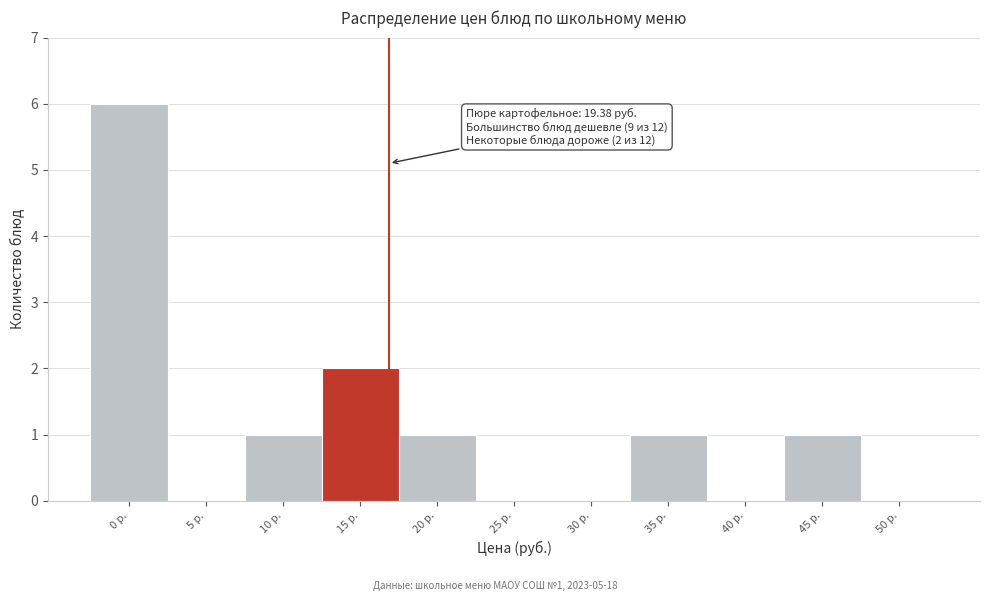

Reading right to left, what are all the values shown in this chart?

50 р.=0	45 р.=1	40 р.=0	35 р.=1	30 р.=0	25 р.=0	20 р.=1	15 р.=2	10 р.=1	5 р.=0	0 р.=6